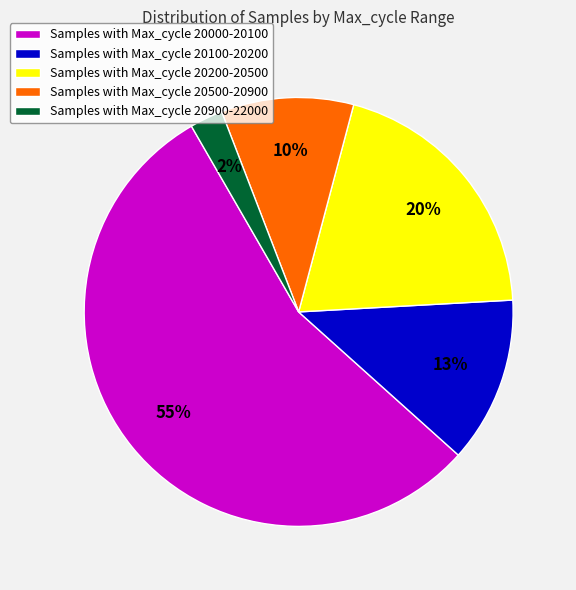

Is it true that Samples with Max_cycle 20500-20900 is 10% of the pie?

True